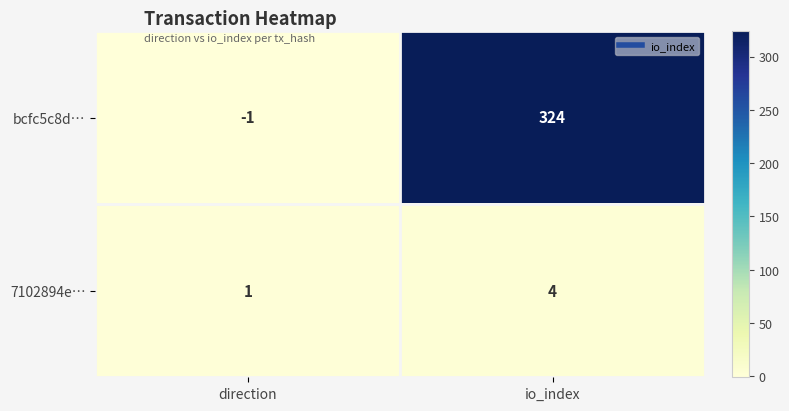

Reading left to right, transcribe all the data shown in this chart.

bcfc5c8d…: direction=-1	io_index=324
7102894e…: direction=1	io_index=4